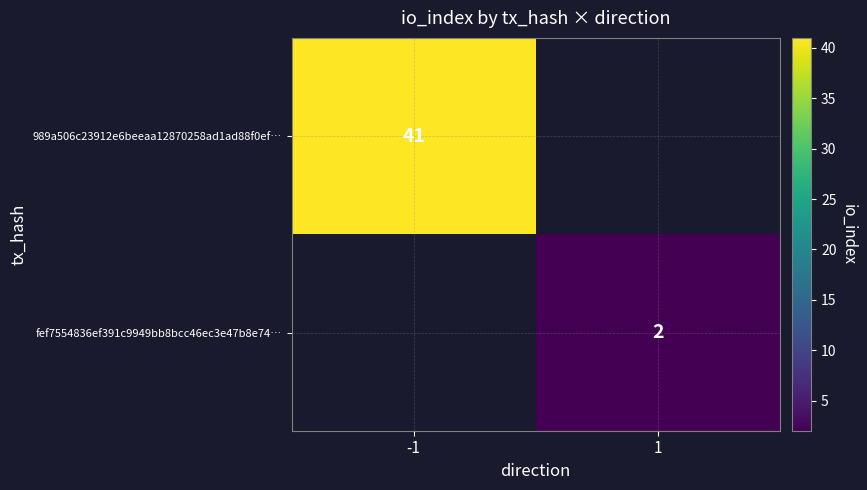

Is the value of fef7554836ef391c9949bb8bcc46ec3e47b8e74… at 1 greater than the value of 989a506c23912e6beeaa12870258ad1ad88f0ef… at -1?

No